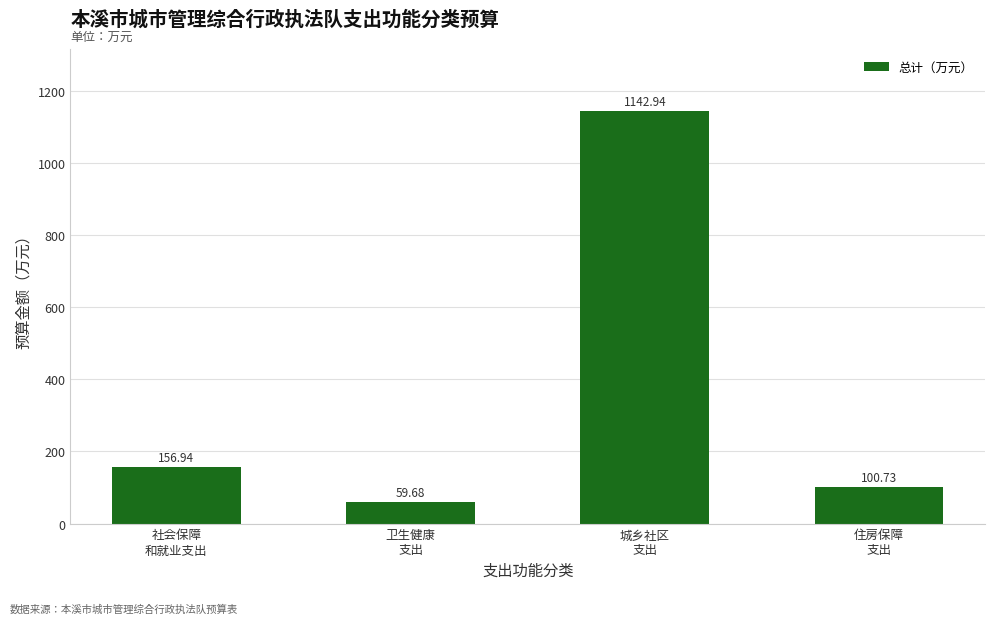

Rank the categories by value from highest to lowest.

城乡社区
支出, 社会保障
和就业支出, 住房保障
支出, 卫生健康
支出